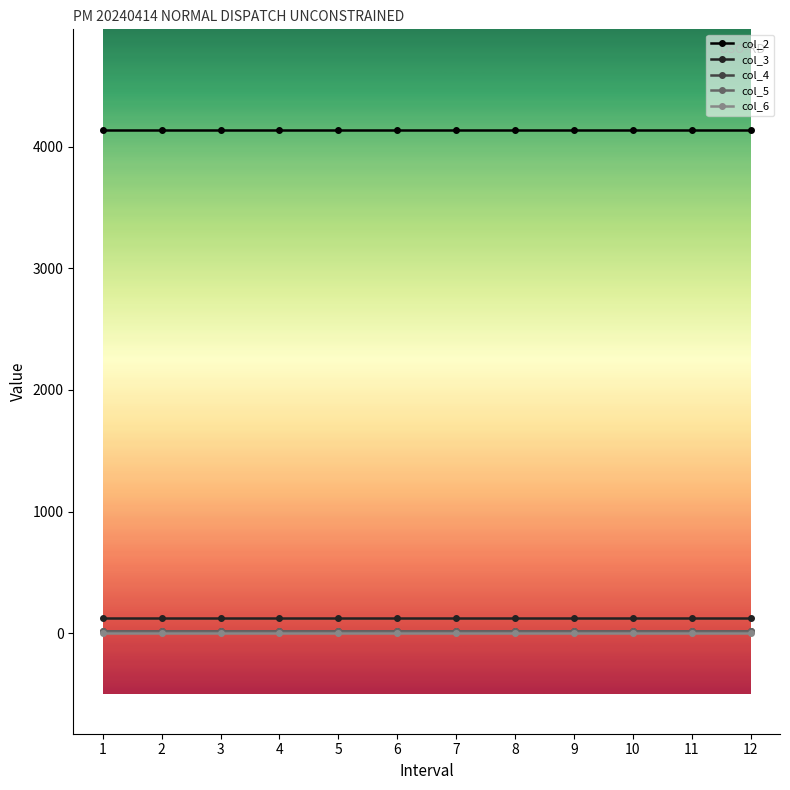

Read the col_2 value at 3.

4138.0